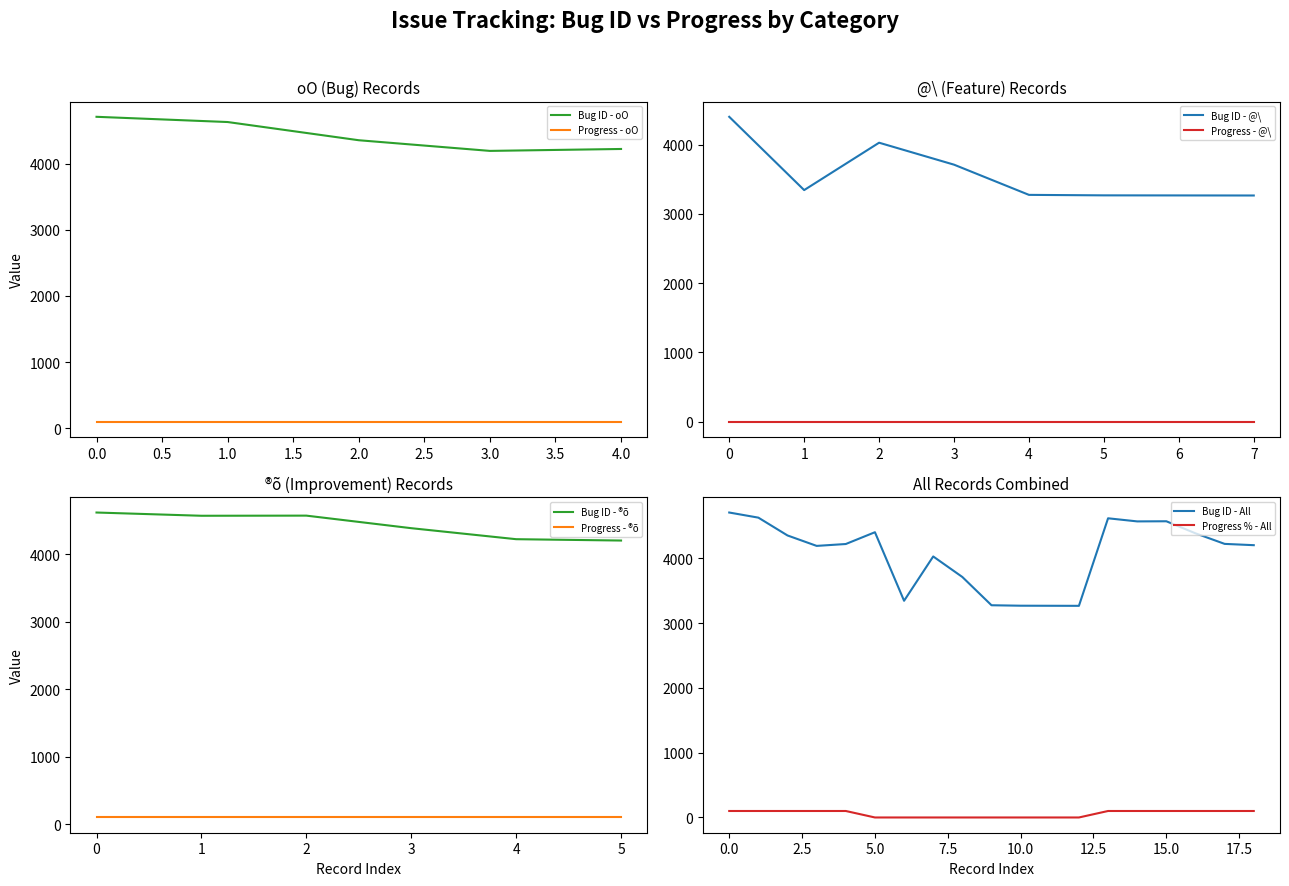

True or false: Bug (id) and Progress (%) intersect in this chart.

False